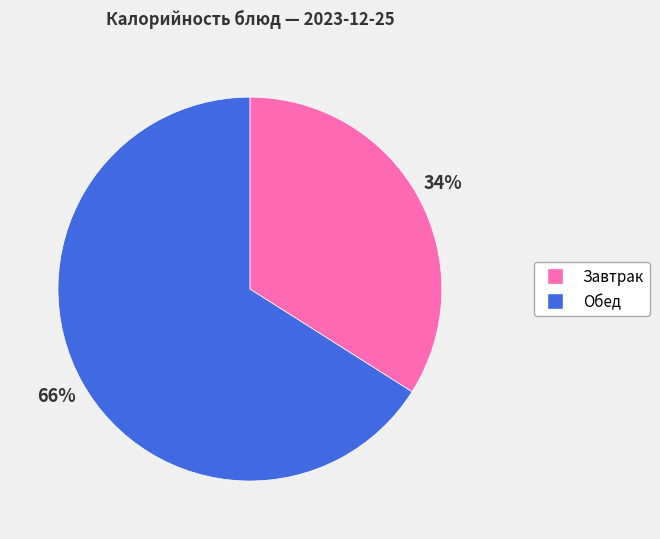

Is there a majority slice in this chart?

Yes